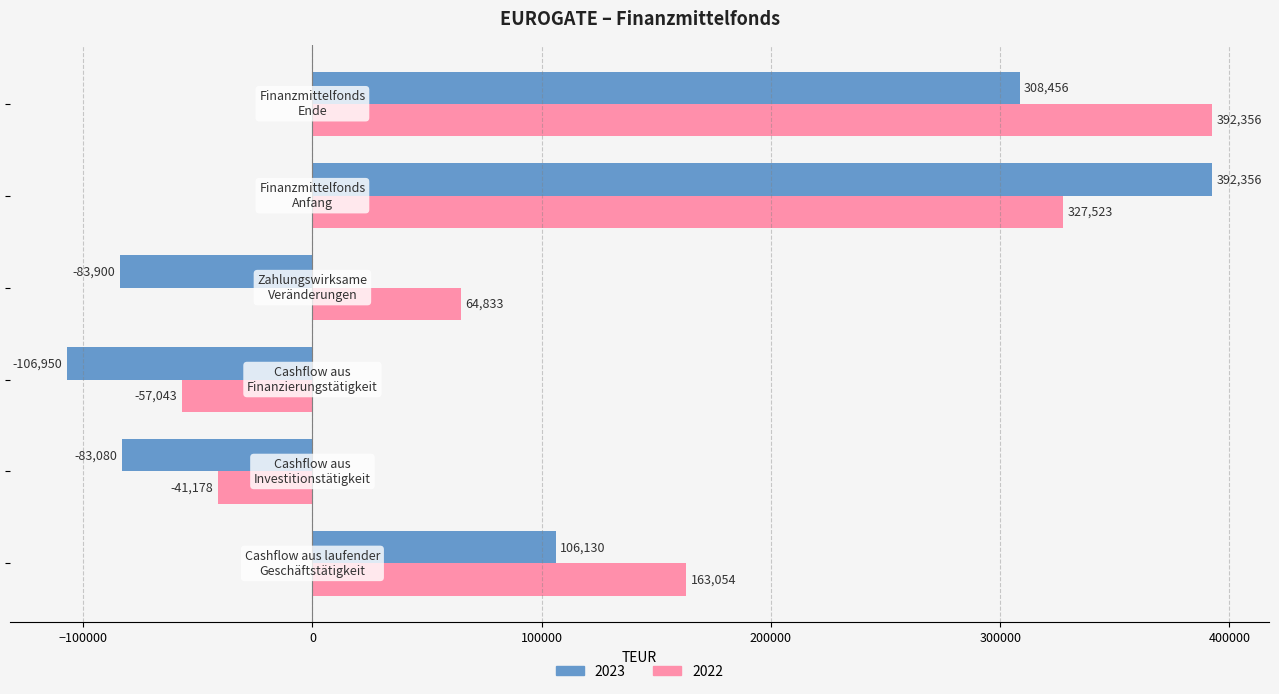

What is the difference between the maximum and second lowest values in the 2022 series?

433534